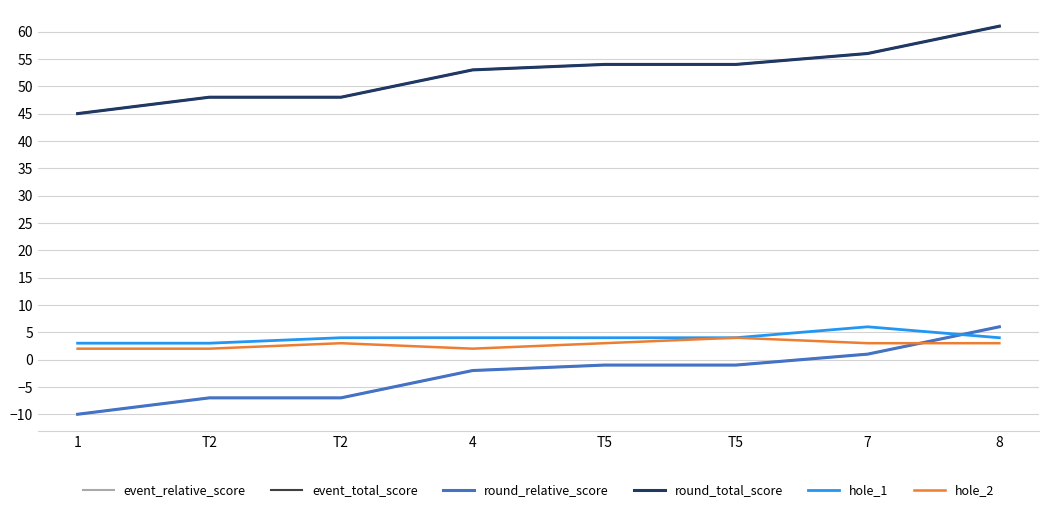

Does the chart display data point markers on the line(s)?

No